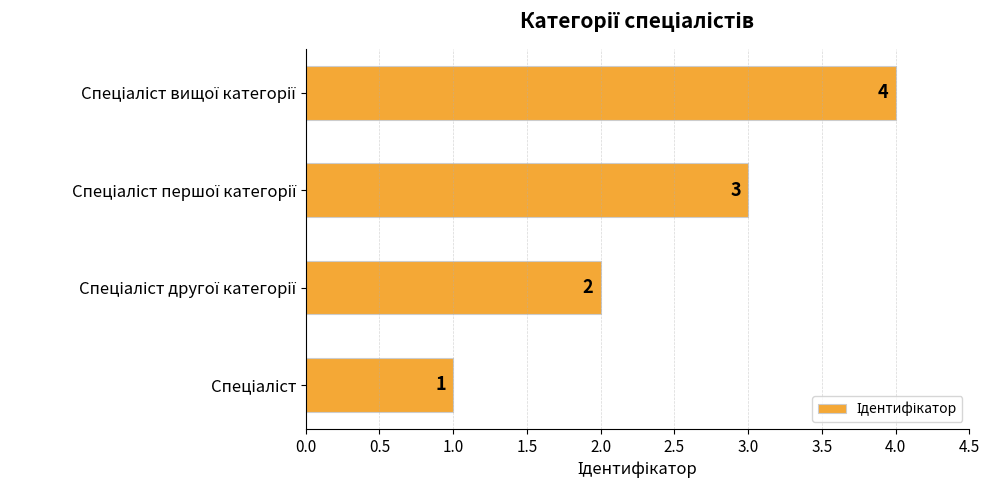

What is the difference between the maximum and minimum values?

3